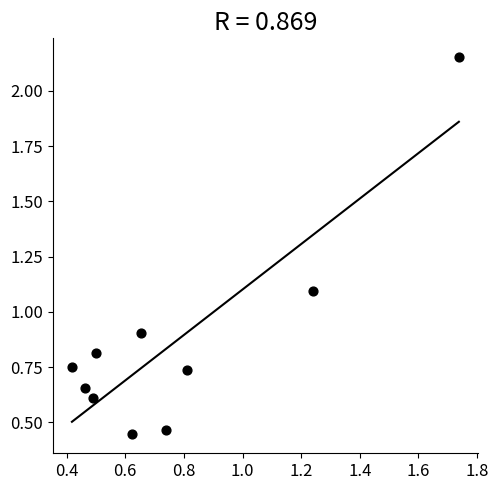

What is the average Y value?

0.9